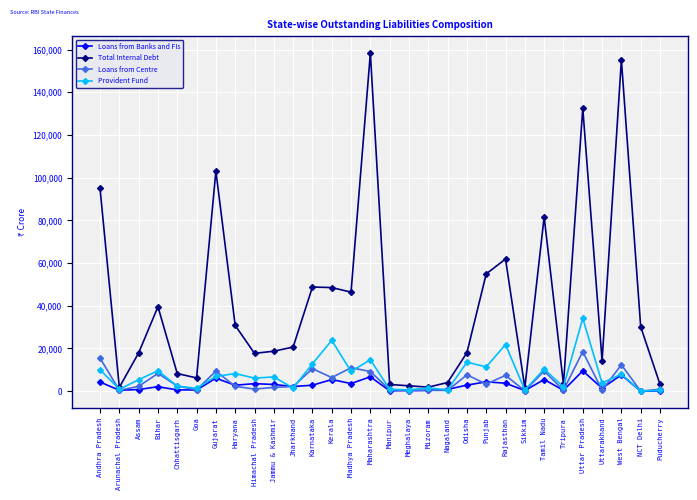

How many data points in Loans from Banks and FIs are less than 2762?

15